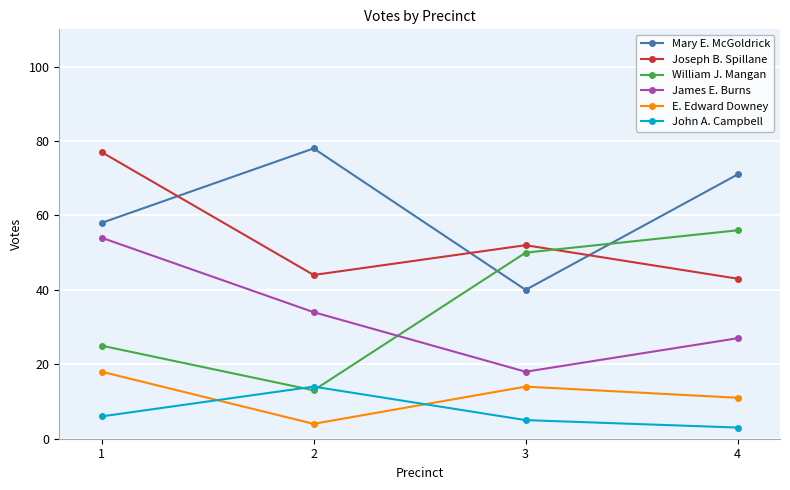

What are all the series names shown in the legend?

Mary E. McGoldrick, Joseph B. Spillane, William J. Mangan, James E. Burns, E. Edward Downey, John A. Campbell